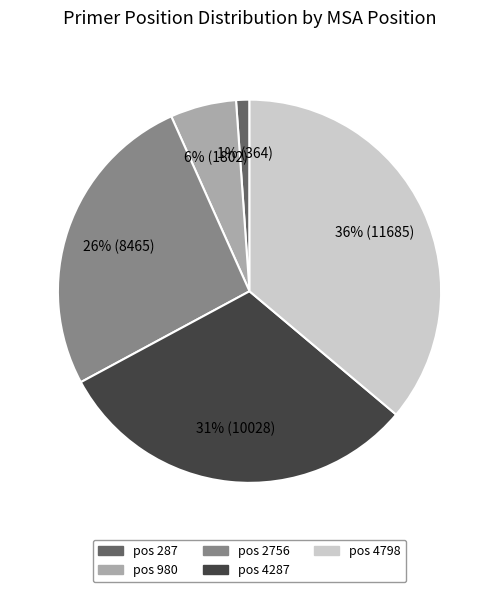

Does any single category account for the majority?

No